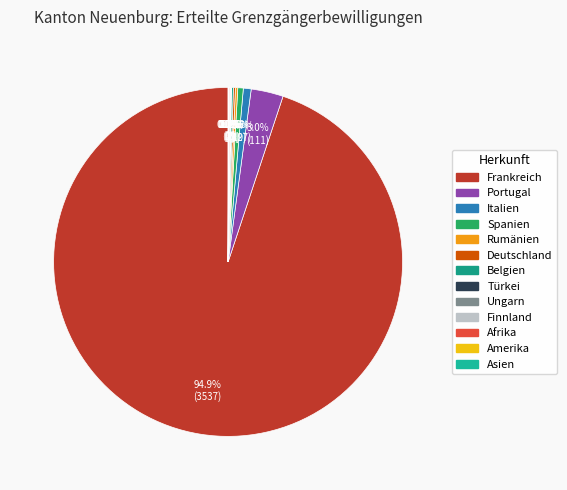

What is the total percentage of Ungarn and Afrika?

0.1%